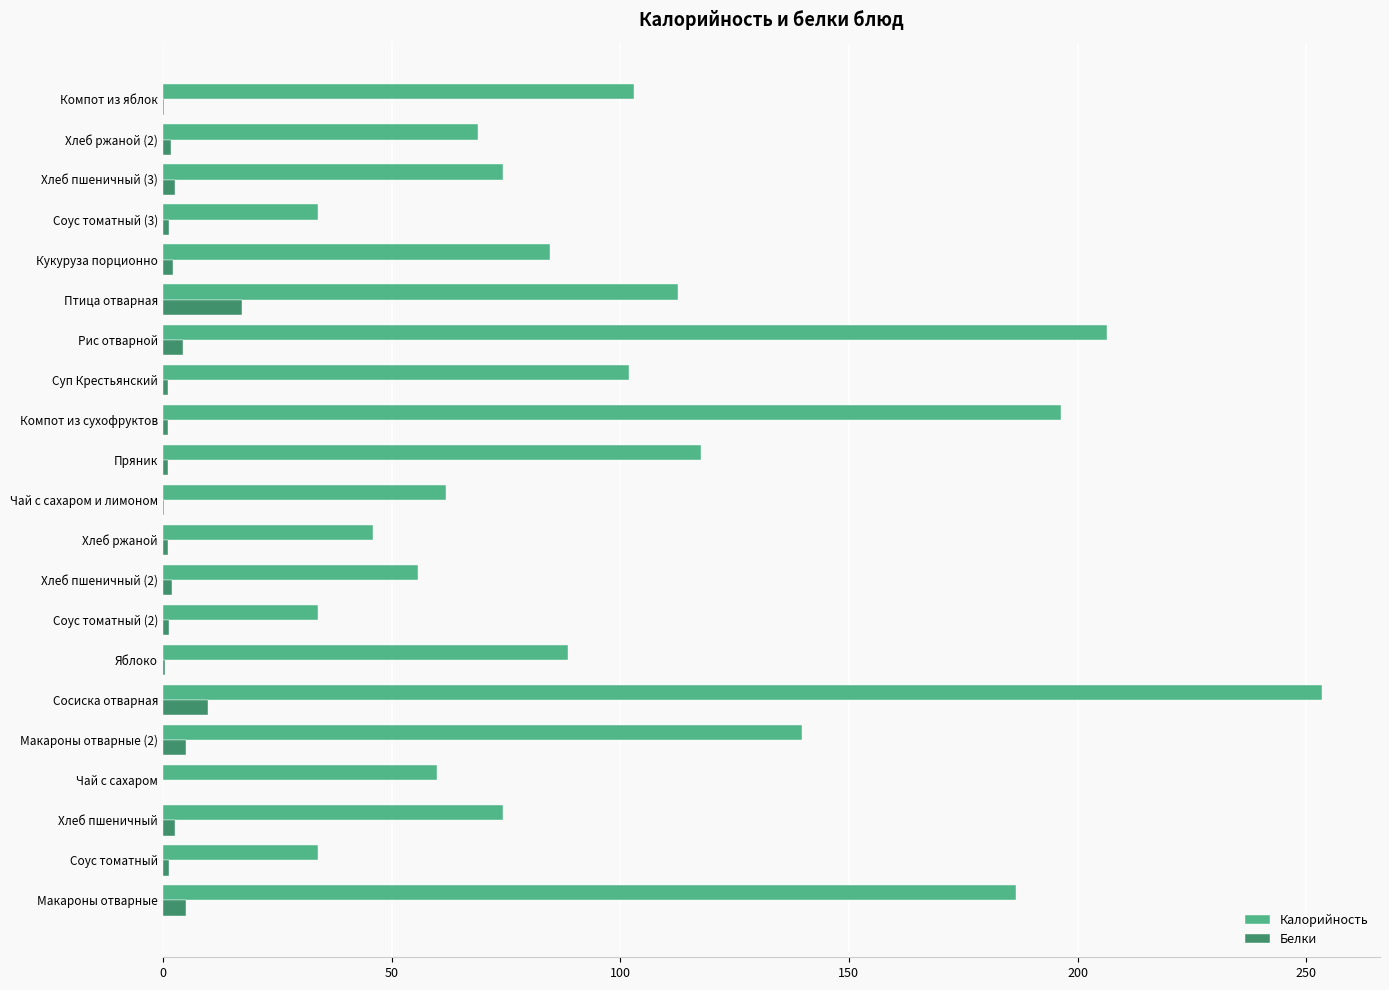

What is the sum of all Белки values?

61.8